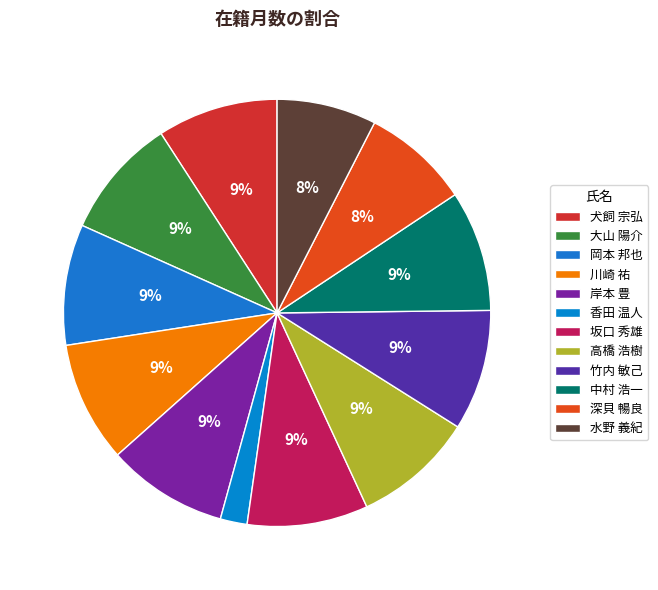

What percentage is NOT represented by 岸本 豊?

90.9%